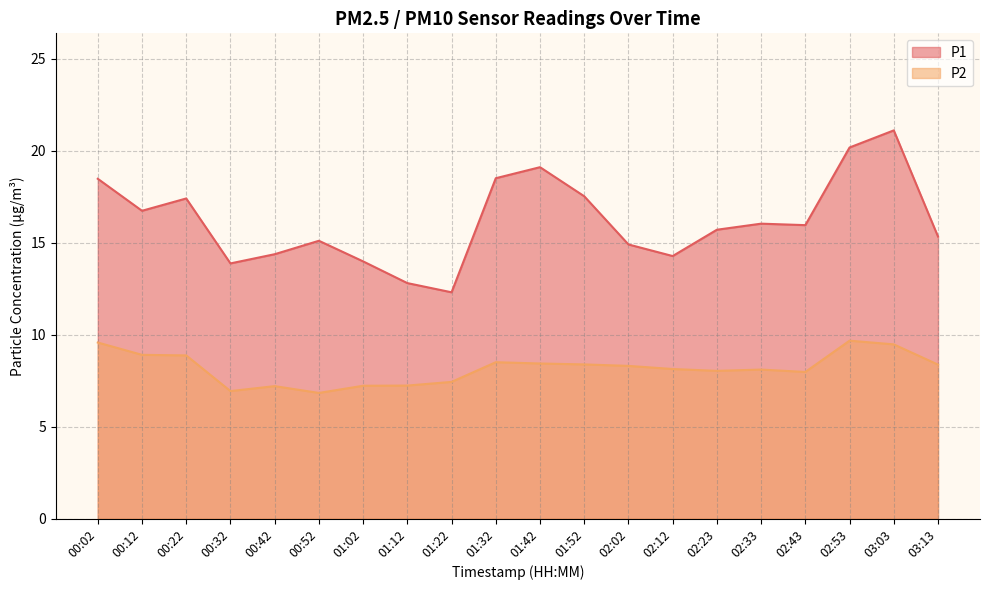

Reading left to right, transcribe all the data shown in this chart.

P1: 18.5	16.7	17.4	13.9	14.4	15.1	14.0	12.8	12.3	18.5	19.1	17.5	14.9	14.3	15.7	16.0	15.9	20.2	21.1	15.3
P2: 9.6	8.9	8.9	6.9	7.2	6.8	7.2	7.2	7.4	8.5	8.4	8.4	8.3	8.1	8.0	8.1	8.0	9.7	9.5	8.4